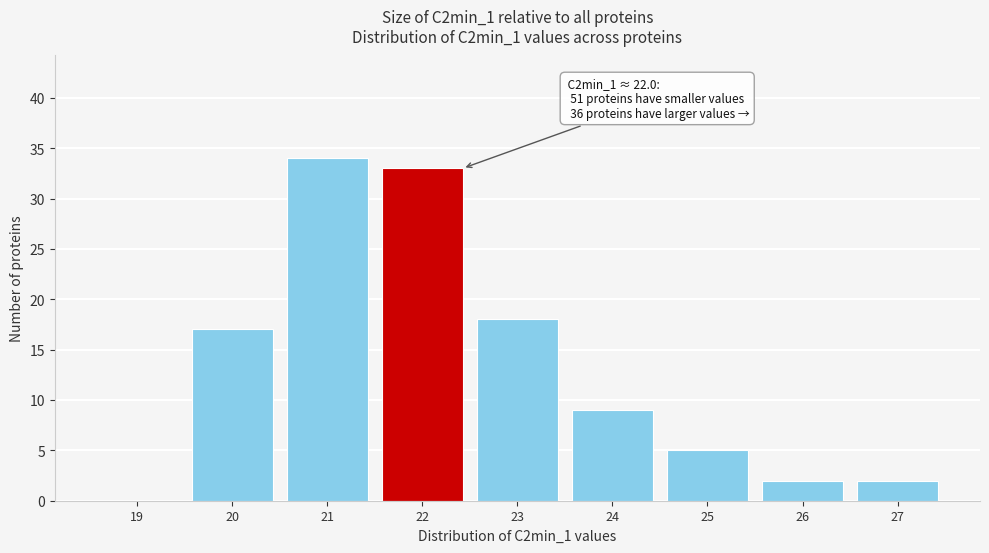

Reading right to left, extract all data points from this chart.

27=2	26=2	25=5	24=9	23=18	22=33	21=34	20=17	19=0